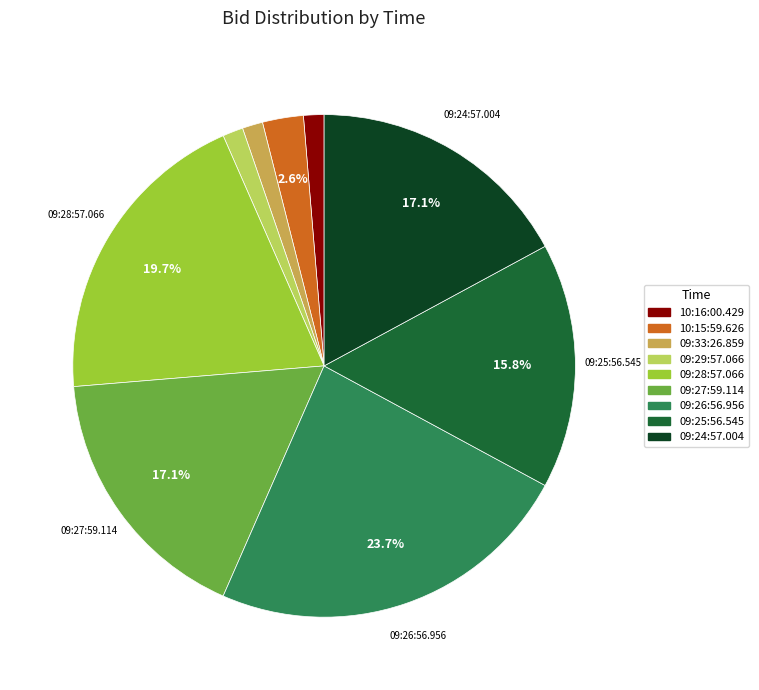

Is 09:29:57.066 the majority of the pie?

No